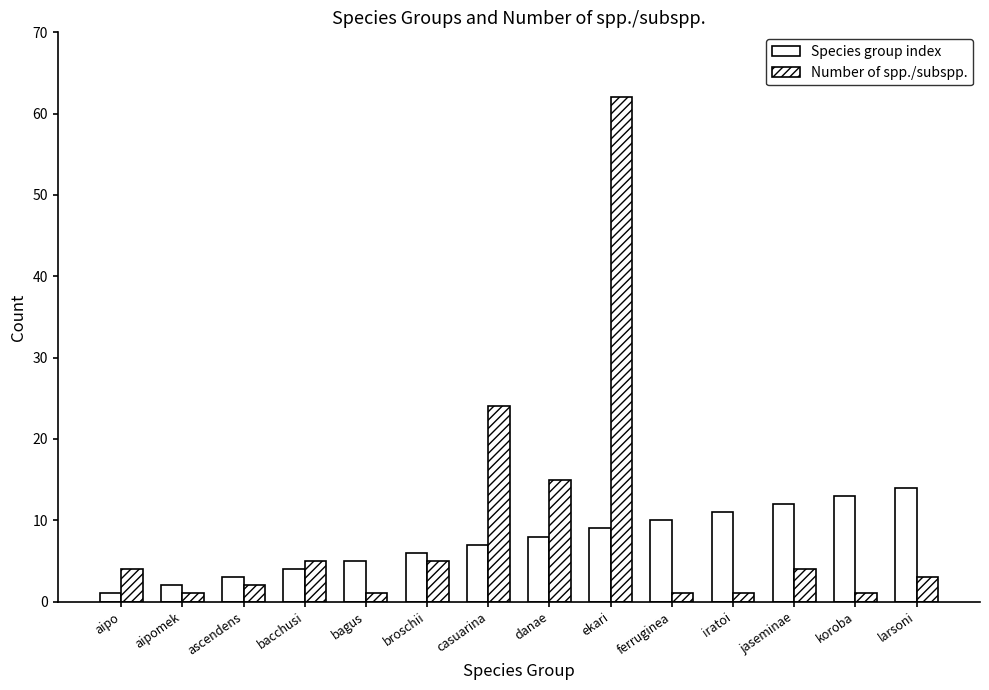

What is the label of the 12th bar from the left?

jaseminae